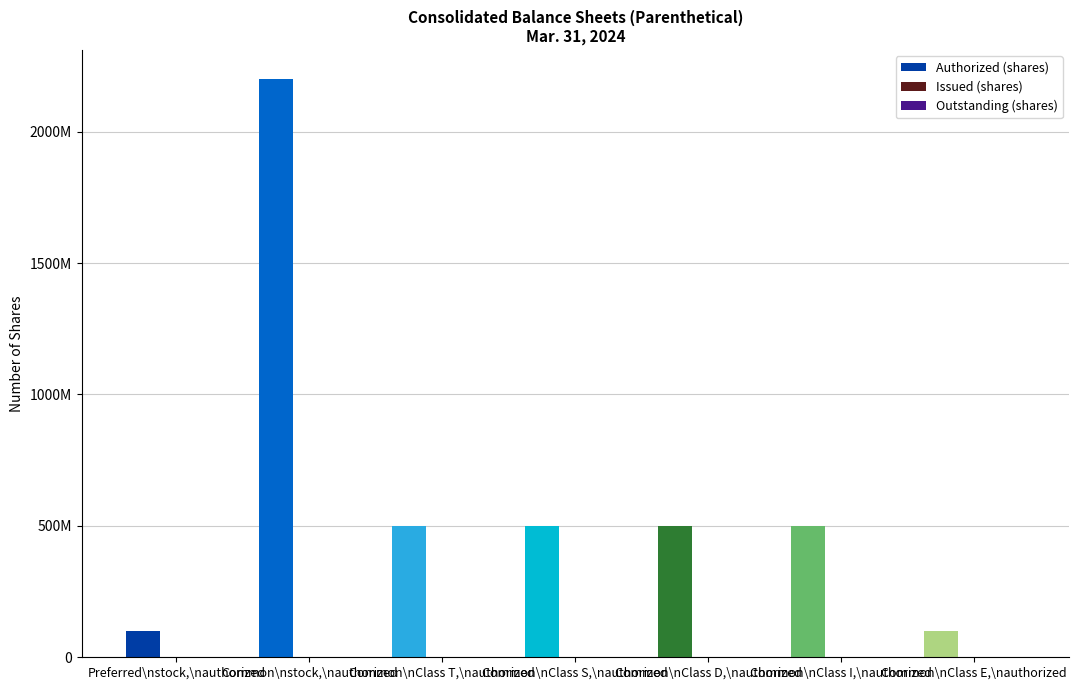

Reading left to right, extract all data points from this chart.

Authorized (shares): 100000000	2200000000	500000000	500000000	500000000	500000000	100000000
Issued (shares): 220	58500	0	0	0	0	58500
Outstanding (shares): 220	58500	0	0	0	0	58500